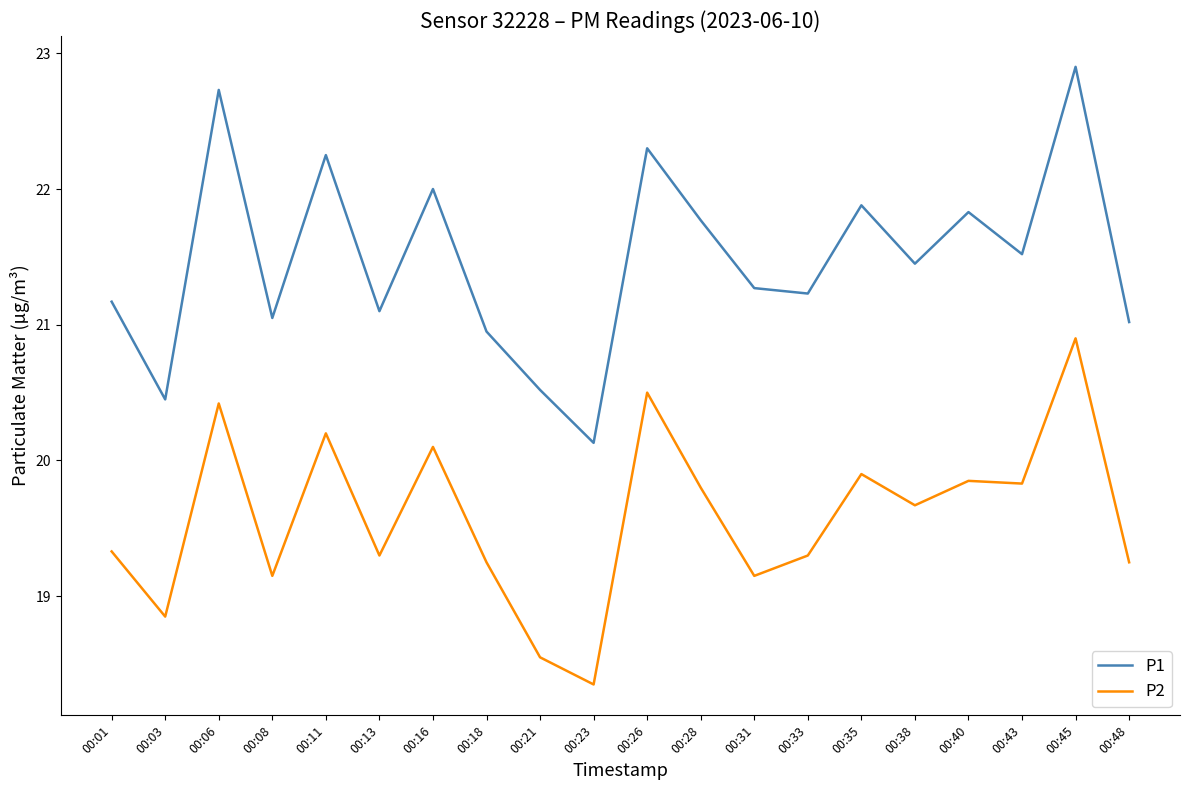

In P2, how many points are lower than both neighbors (excluding endpoints)?

7